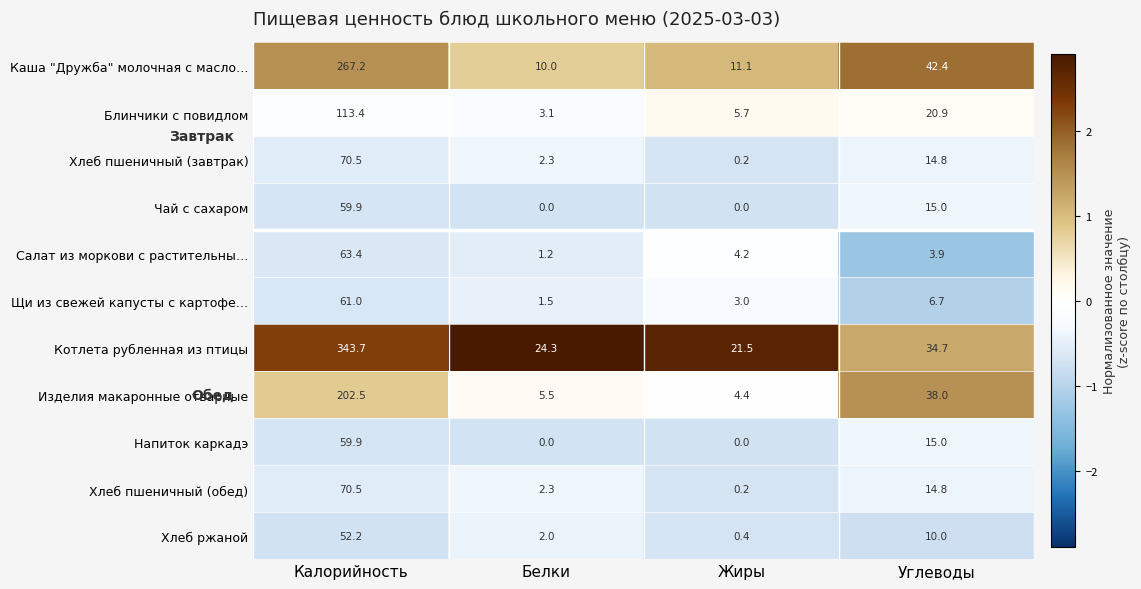

The value of Хлеб пшеничный (обед) at Углеводы is 14.8. True or false?

True